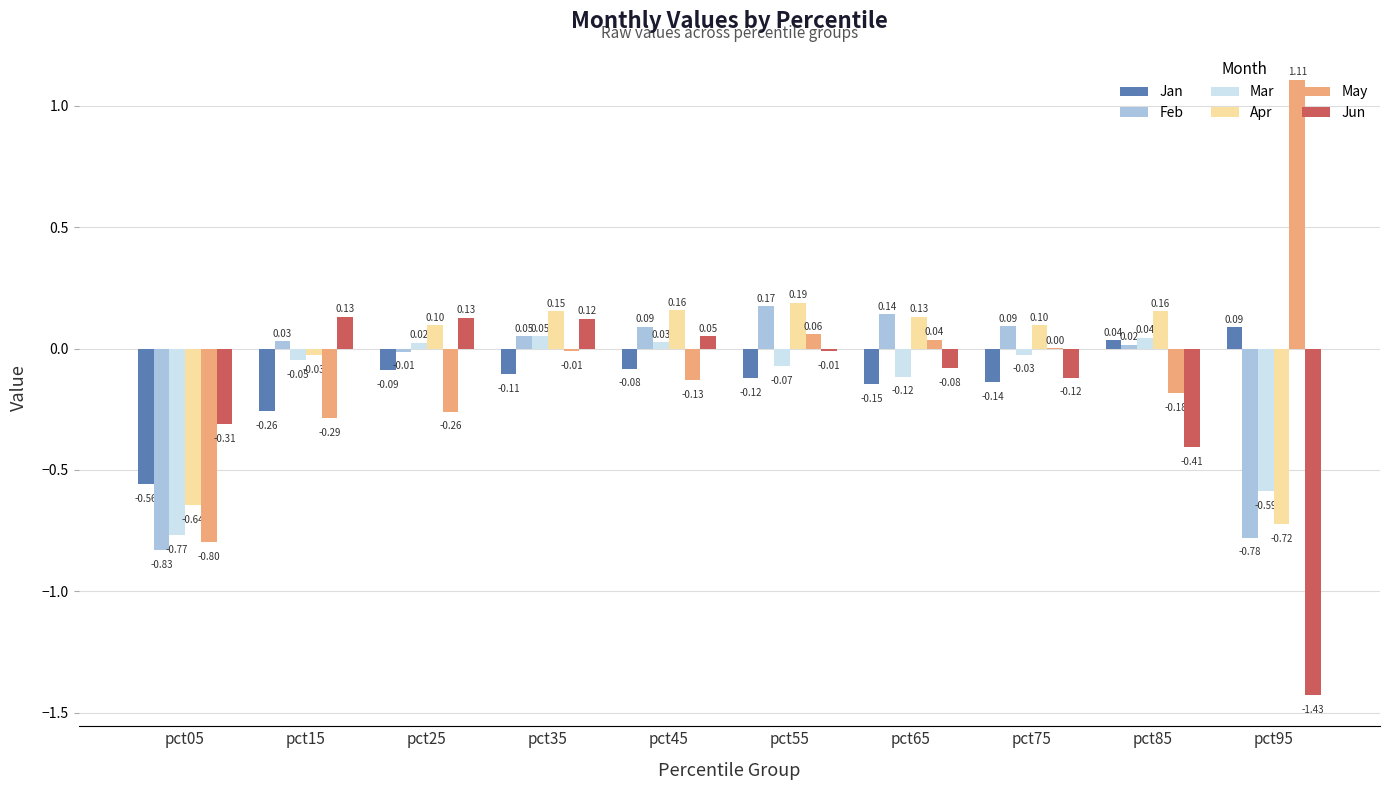

Between pct25 and pct65, which series saw the biggest shift?

May